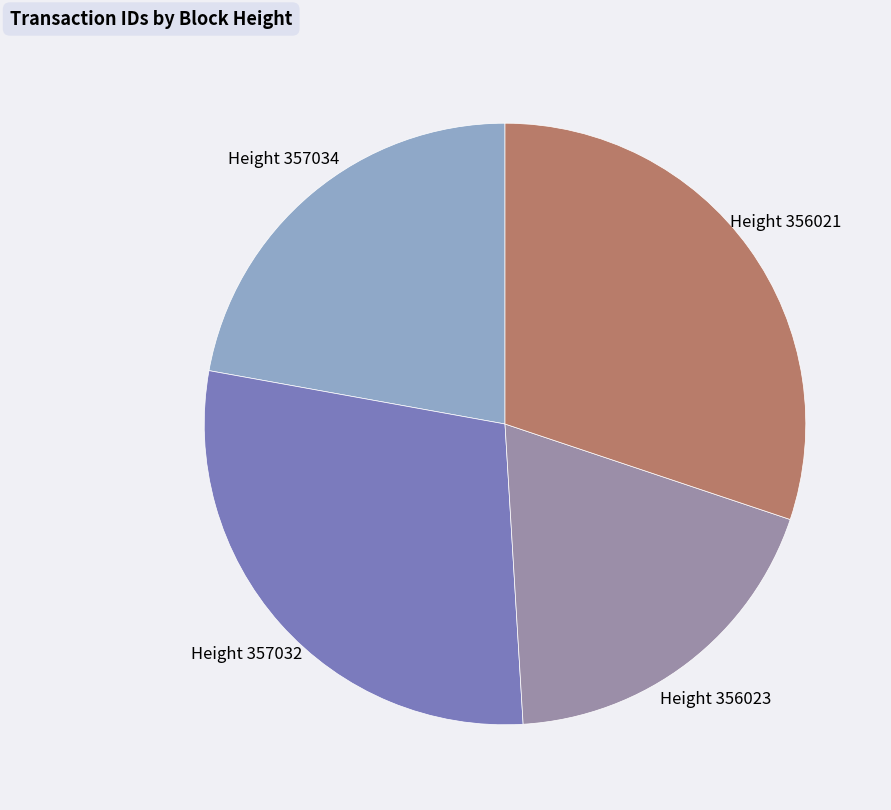

True or false: Height 356023 accounts for 24% of the total.

False